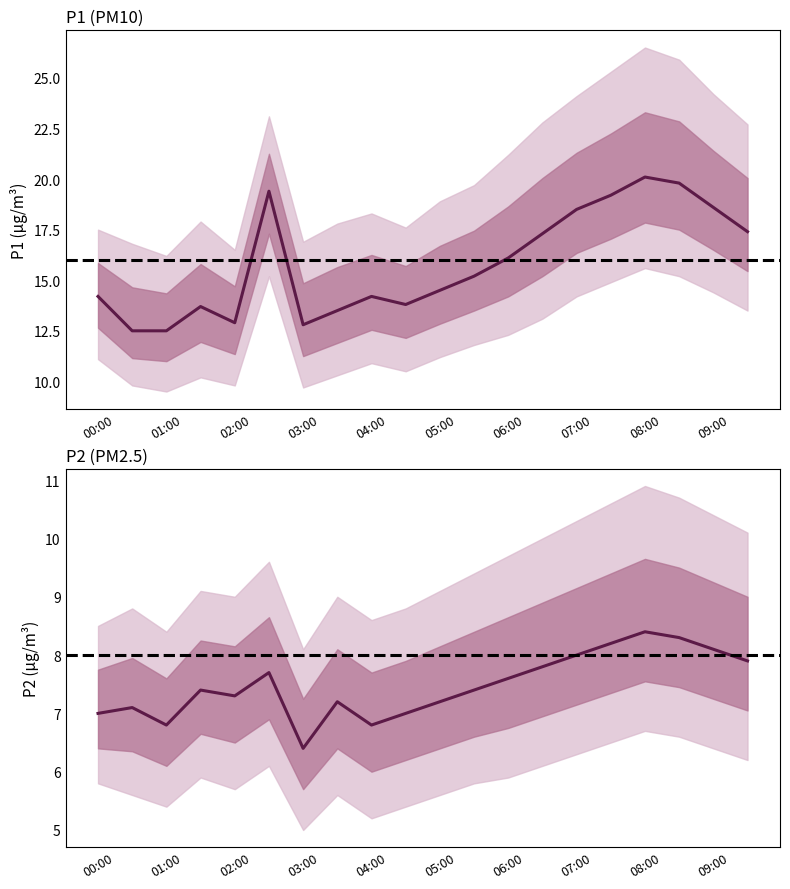

Count the number of categories in the chart.

20